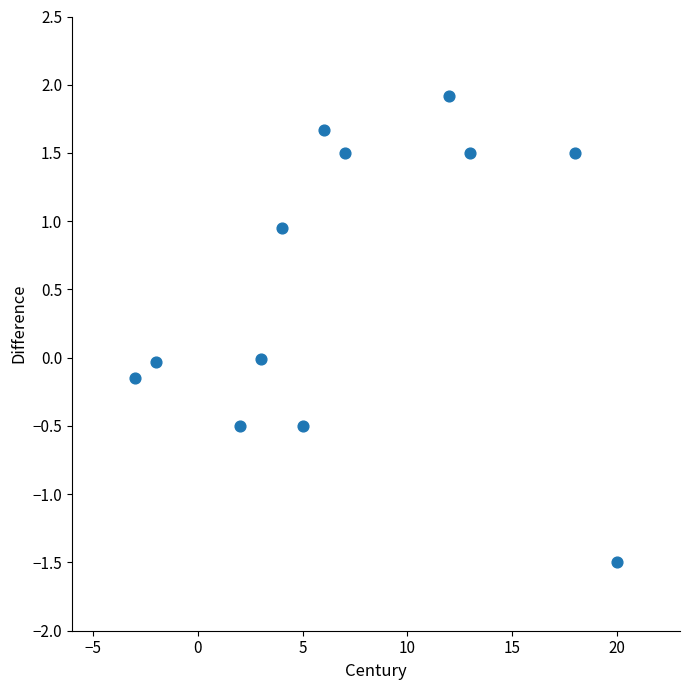

What is the average Y value?

0.5